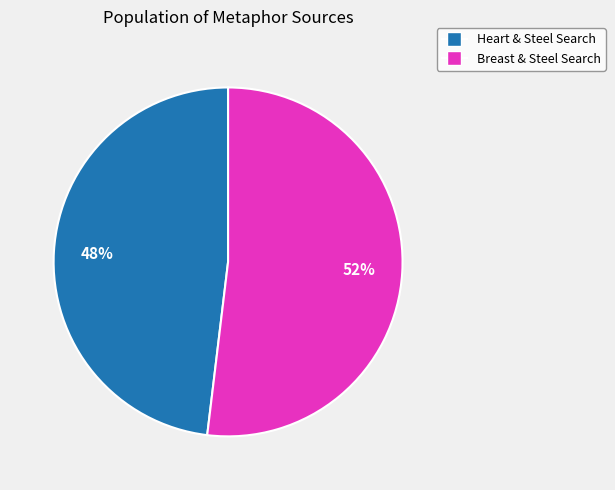

Is it true that Heart & Steel Search is 59% of the pie?

False